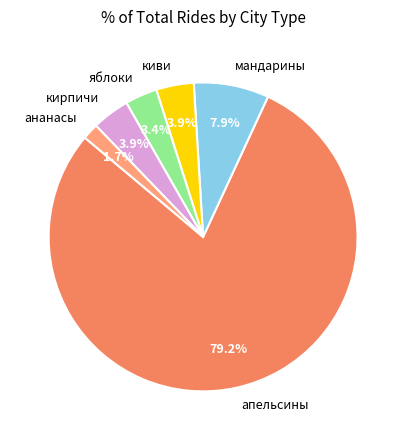

To the nearest percent, what is the average slice percentage?

17%